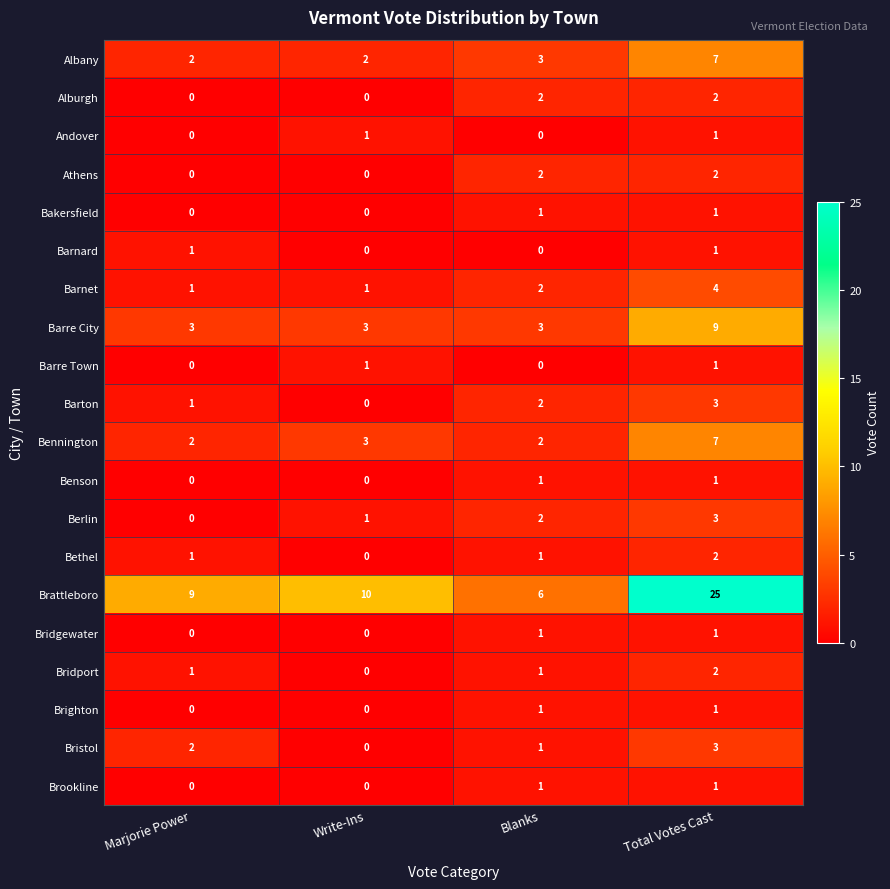

Is the value of Berlin at Blanks greater than the value of Bakersfield at Write-Ins?

Yes